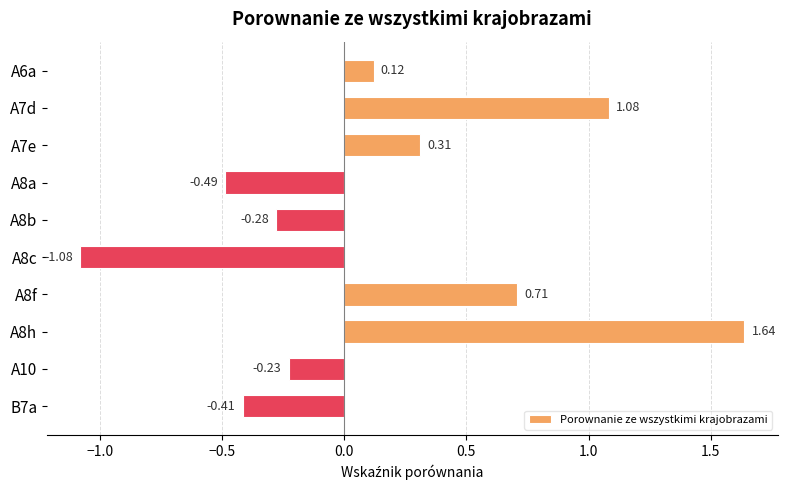

At which label is the value closest to 0?

A6a